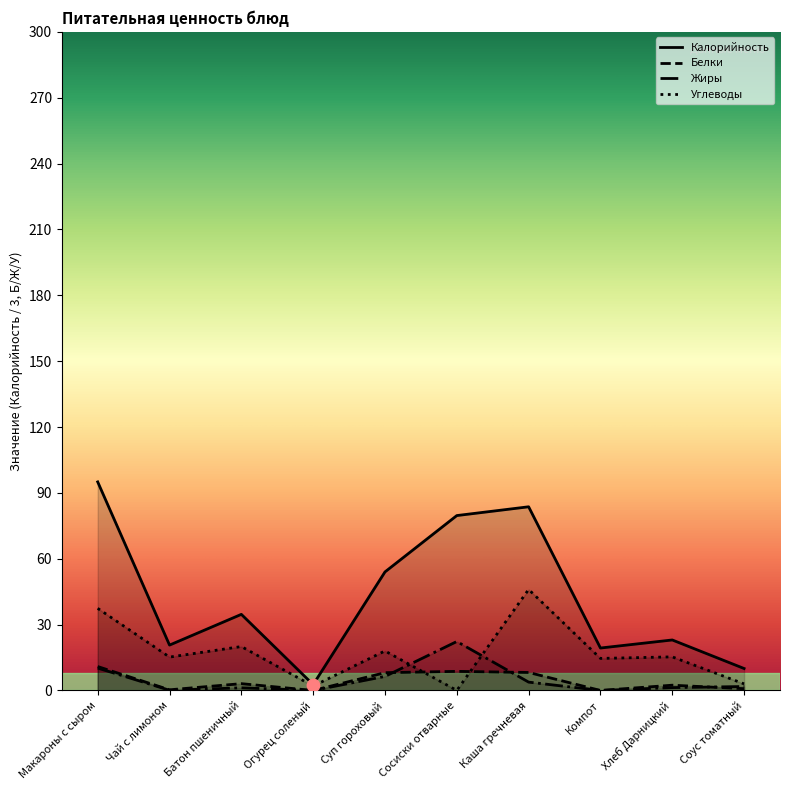

Which series has the largest total across all categories?

Калорийность